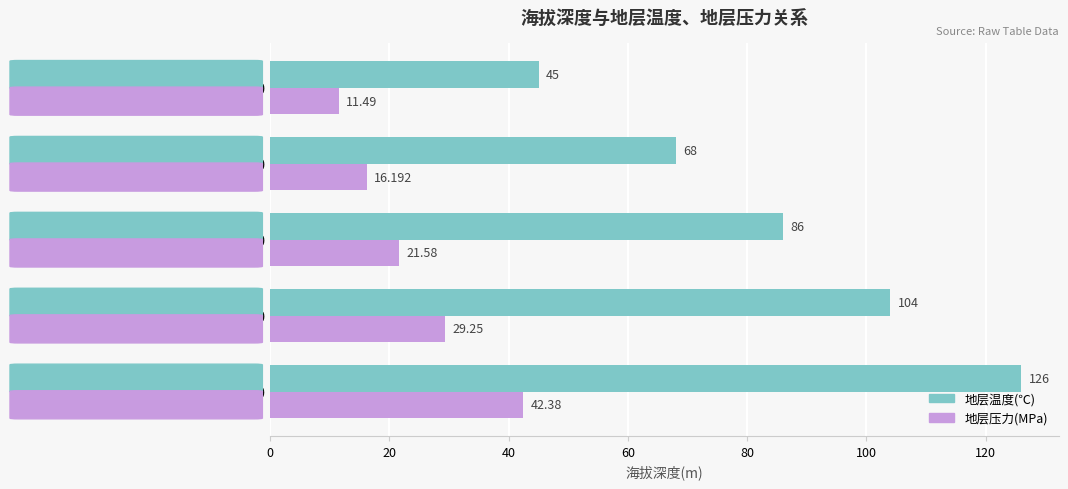

List the series in order of their peak value, highest first.

地层温度(℃), 地层压力(MPa)